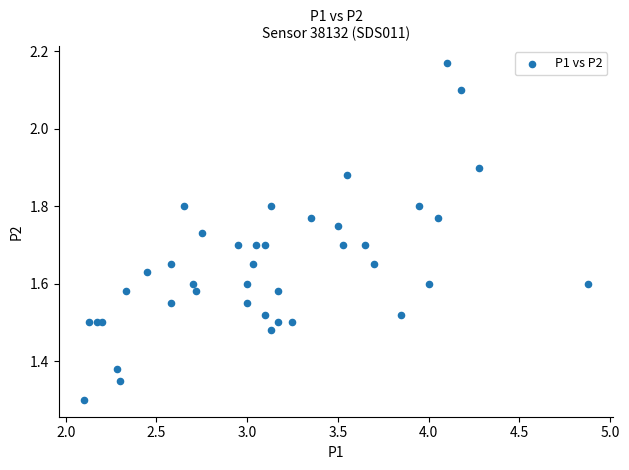

What Y value in the scatter plot is closest to 1?

1.3